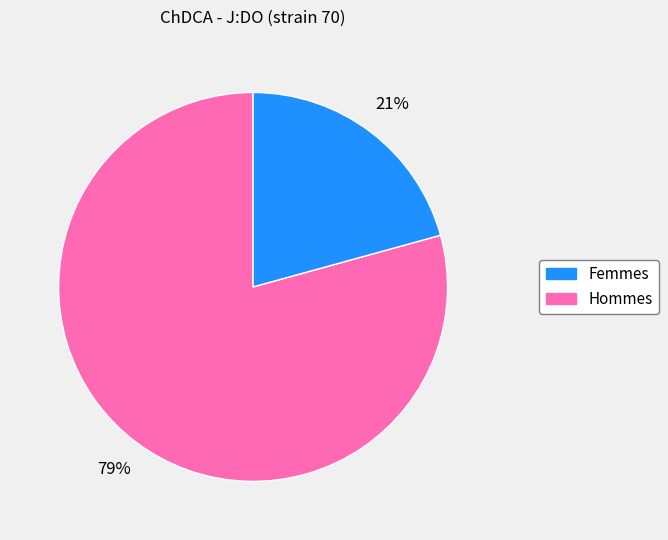

Which category has the biggest portion of the pie?

Femmes